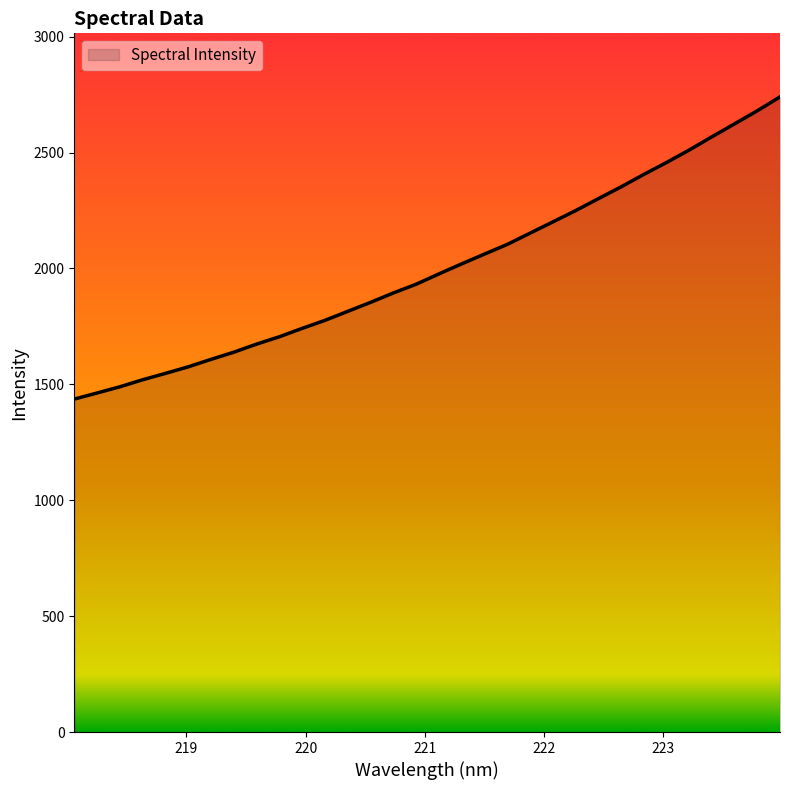

Does the chart have visible grid lines?

No